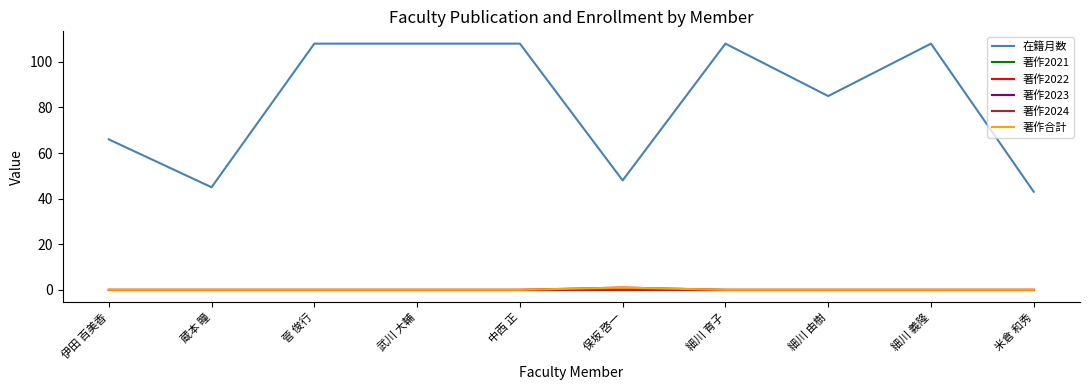

Is the value of 著作2024 at 武川 大輔 greater than the value of 著作合計 at 細川 義隆?

No